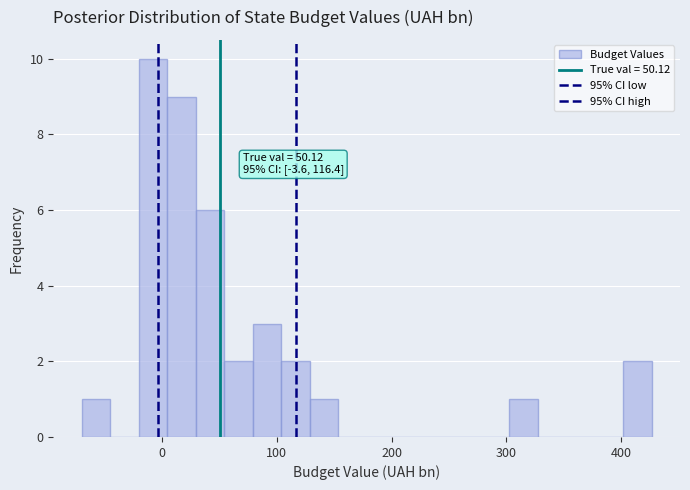

Around what value on the x-axis is the tallest bar? Give the approximate position of its centre, as read against the axis.

-10